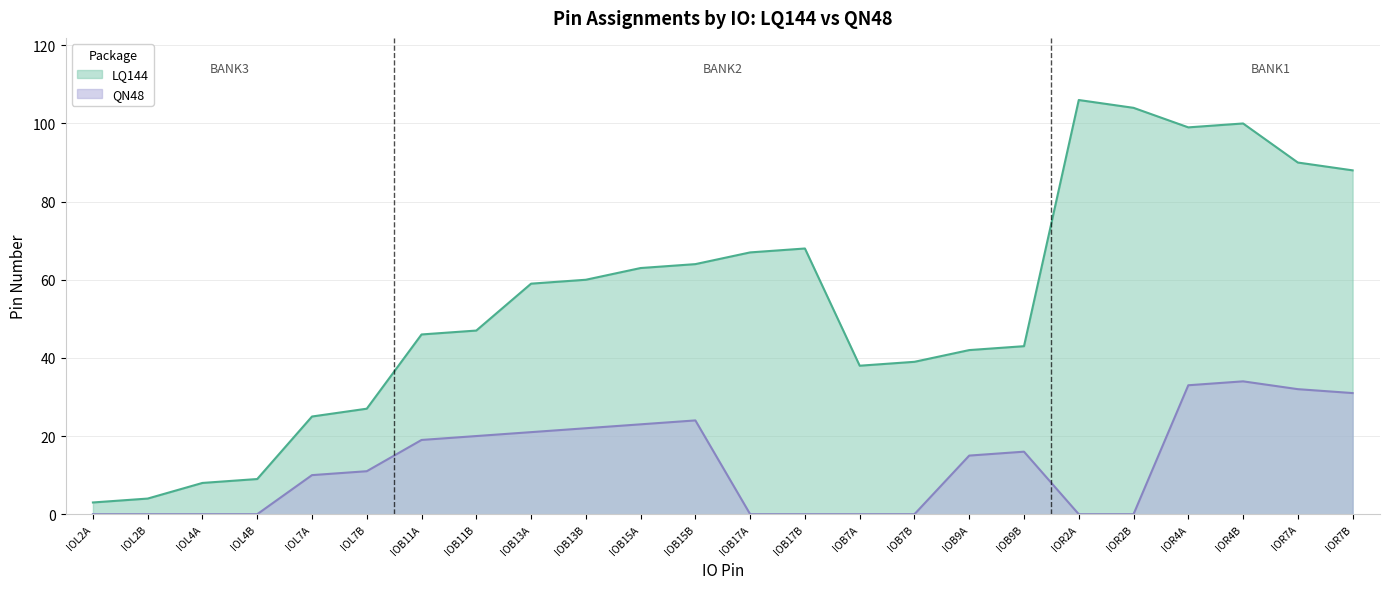

Reading left to right, extract all data points from this chart.

LQ144: IOL2A=3	IOL2B=4	IOL4A=8	IOL4B=9	IOL7A=25	IOL7B=27	IOB11A=46	IOB11B=47	IOB13A=59	IOB13B=60	IOB15A=63	IOB15B=64	IOB17A=67	IOB17B=68	IOB7A=38	IOB7B=39	IOB9A=42	IOB9B=43	IOR2A=106	IOR2B=104	IOR4A=99	IOR4B=100	IOR7A=90	IOR7B=88
QN48: IOL2A=0	IOL2B=0	IOL4A=0	IOL4B=0	IOL7A=10	IOL7B=11	IOB11A=19	IOB11B=20	IOB13A=21	IOB13B=22	IOB15A=23	IOB15B=24	IOB17A=0	IOB17B=0	IOB7A=0	IOB7B=0	IOB9A=15	IOB9B=16	IOR2A=0	IOR2B=0	IOR4A=33	IOR4B=34	IOR7A=32	IOR7B=31